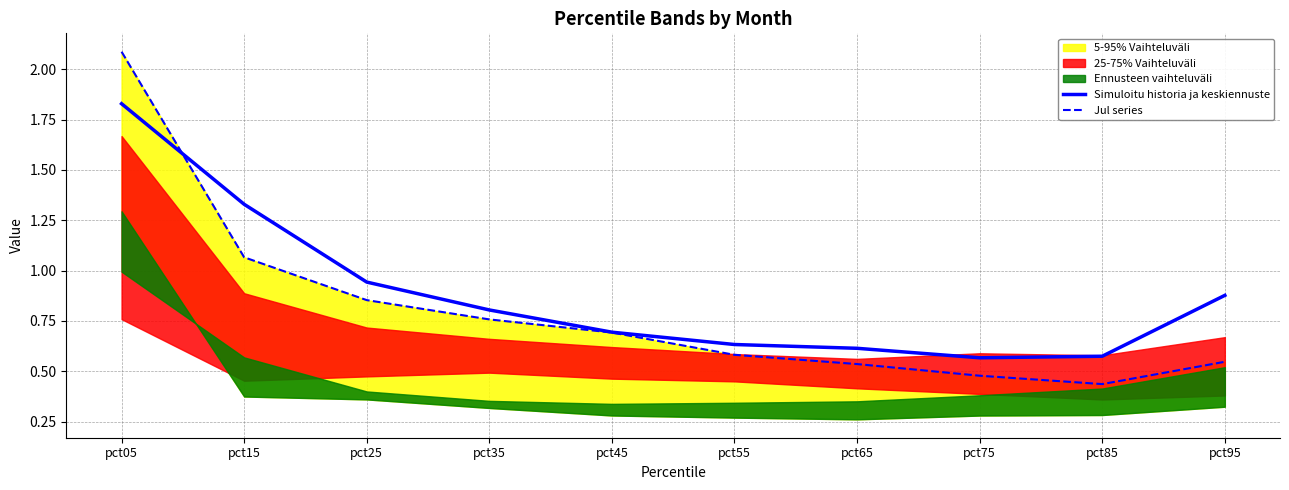

Reading right to left, transcribe all the data shown in this chart.

Simuloitu historia ja keskiennuste: pct95=0.9	pct85=0.6	pct75=0.6	pct65=0.6	pct55=0.6	pct45=0.7	pct35=0.8	pct25=0.9	pct15=1.3	pct05=1.8
Jul series: pct95=0.5	pct85=0.4	pct75=0.5	pct65=0.5	pct55=0.6	pct45=0.7	pct35=0.8	pct25=0.9	pct15=1.1	pct05=2.1